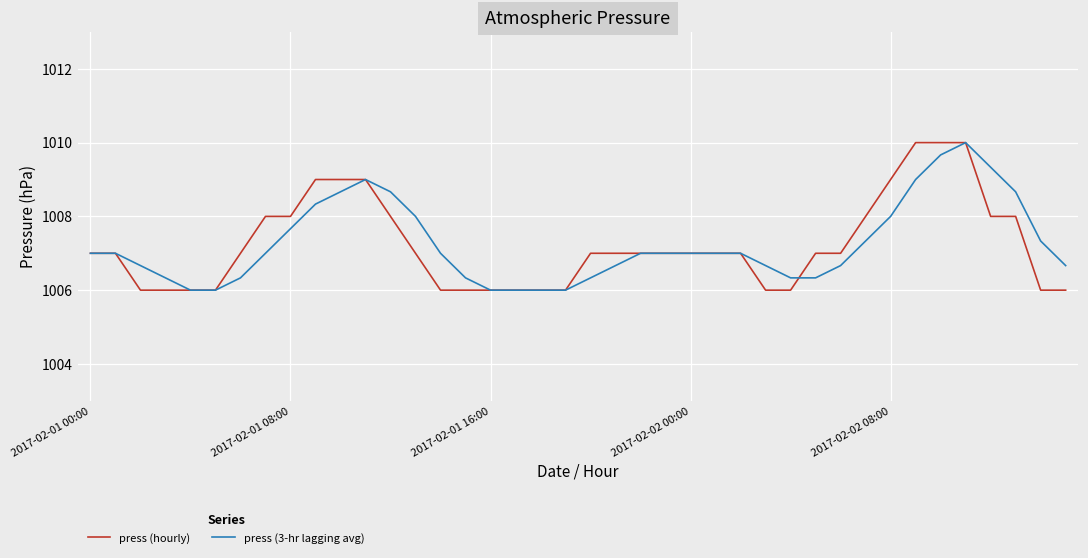

What is the smallest value displayed?

1006.0